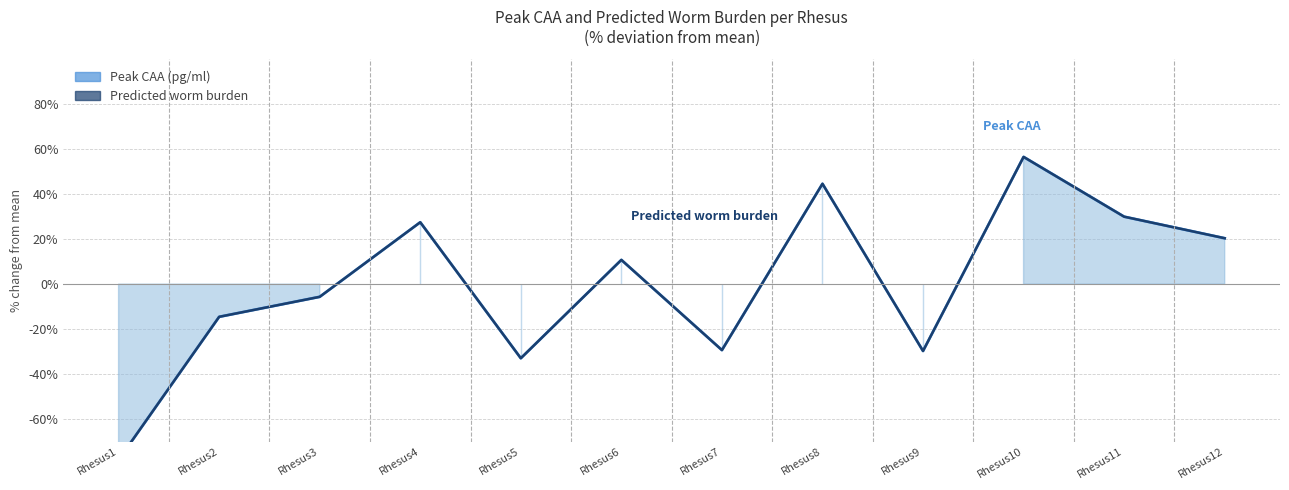

Which series has the largest range (max minus min)?

Peak CAA (pg/ml)